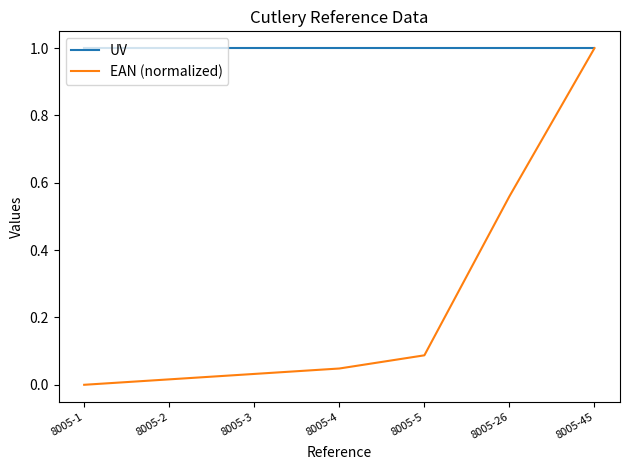

Between 8005-4 and 8005-26, which series saw the biggest shift?

EAN (normalized)